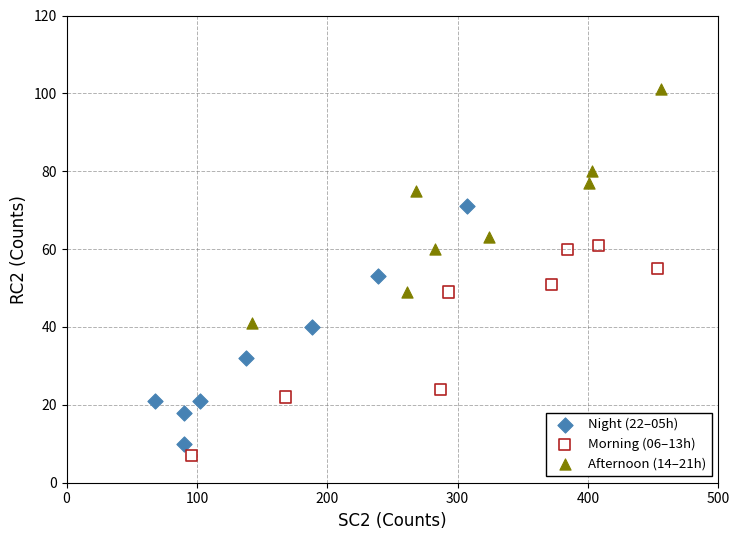

What are all the series names shown in the legend?

Night (22–05h), Morning (06–13h), Afternoon (14–21h)